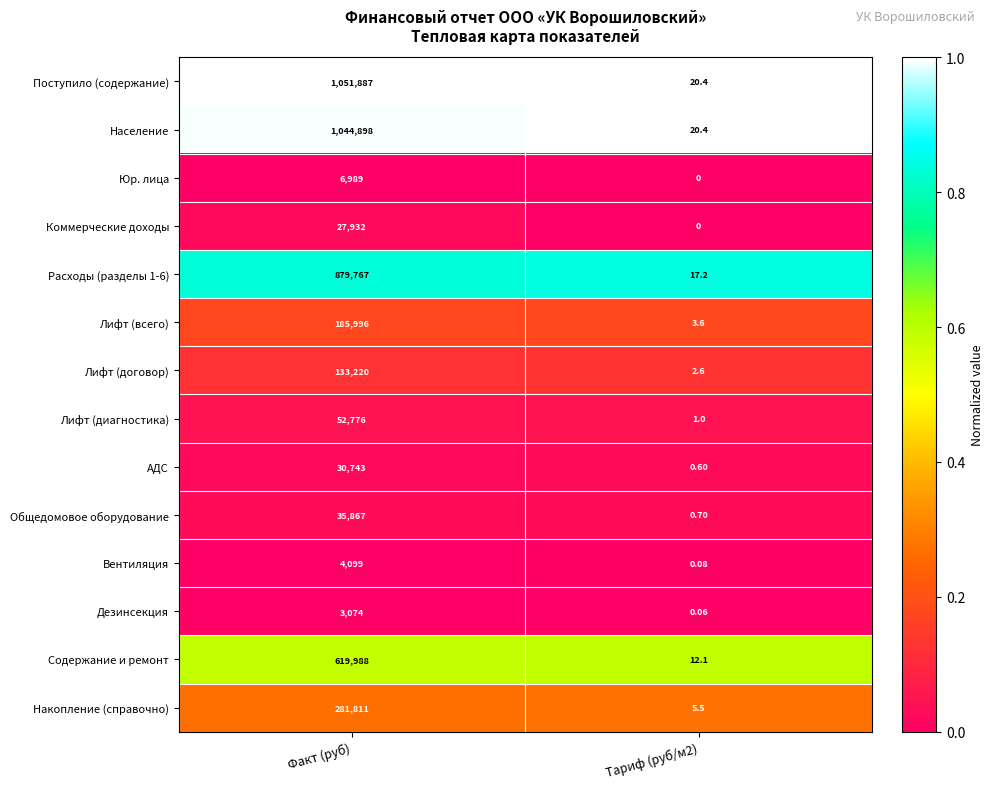

Which category has the highest value across all series?

Факт (руб)